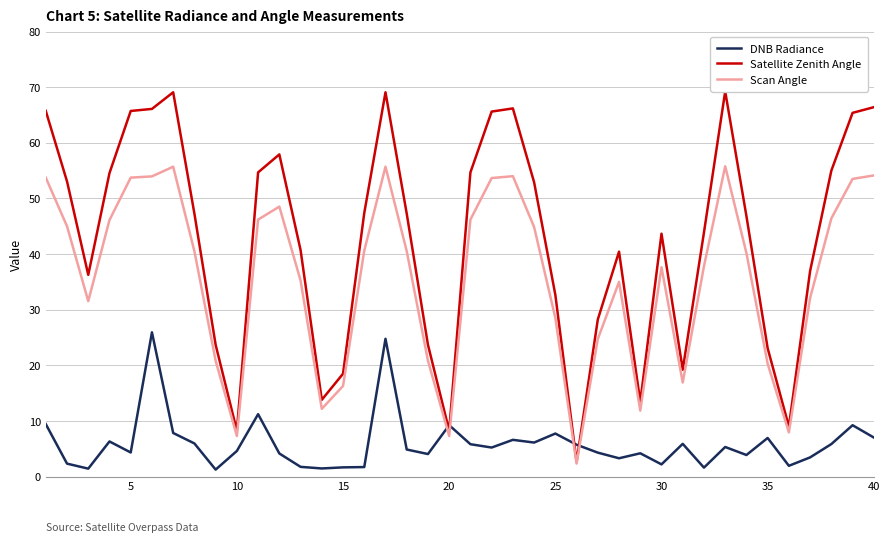

What is the difference between the highest and lowest values at 20?

61.4